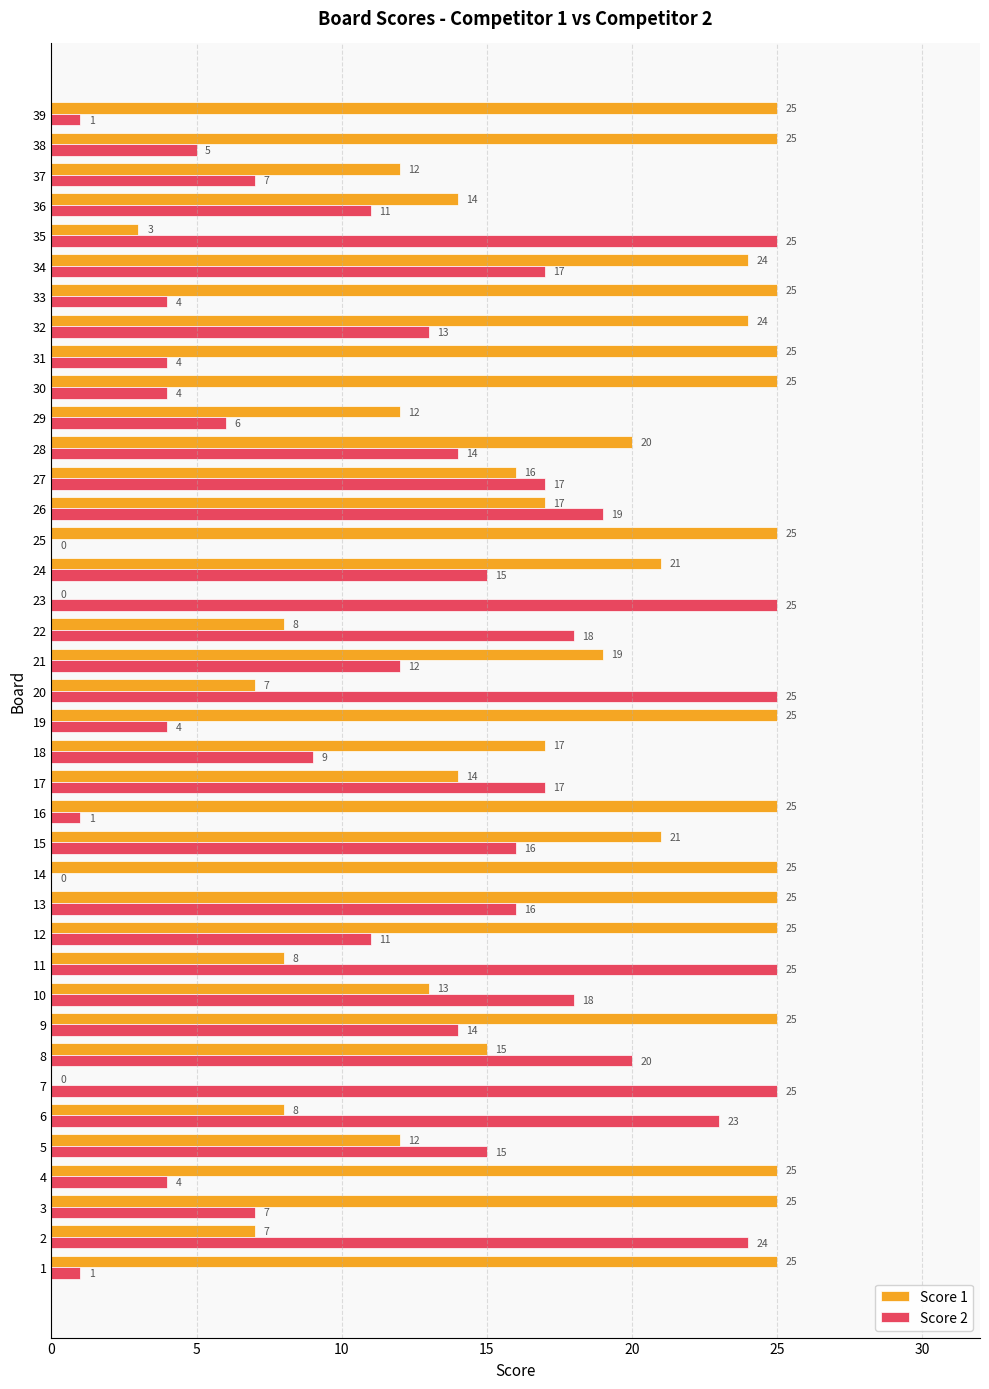

True or false: Score 2 has a value of 1 at 1.

True